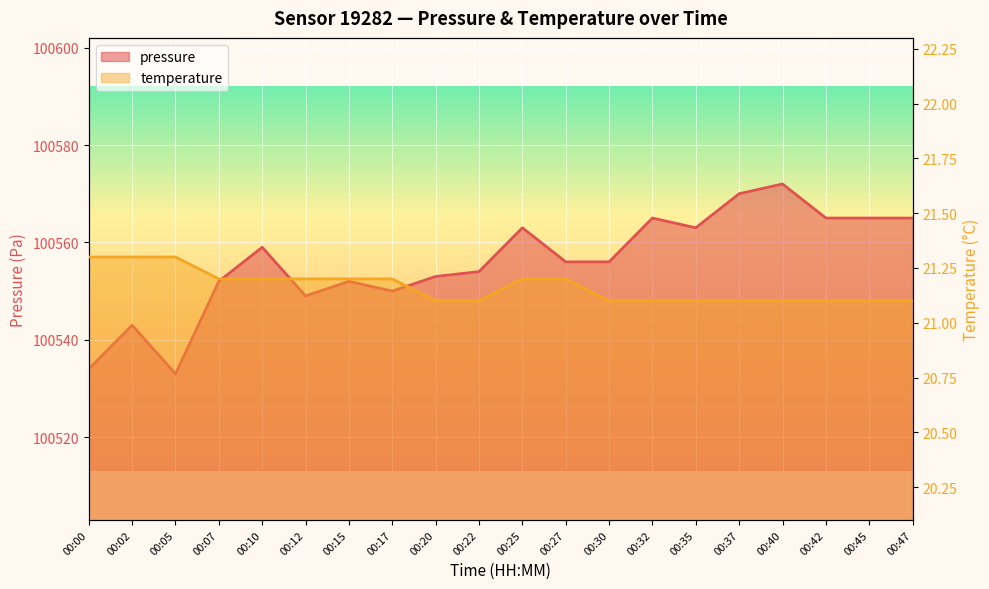

What is the minimum value for pressure?

100533.0